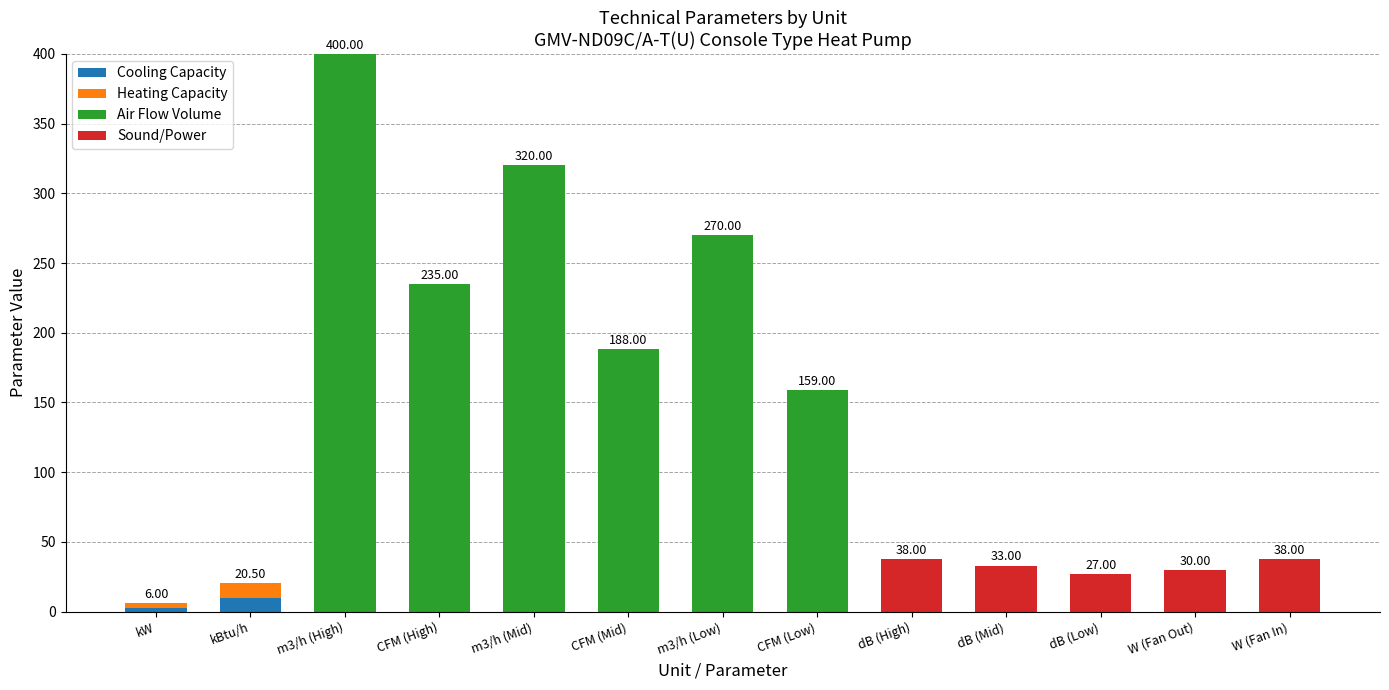

What is the sum of the Cooling Capacity values at CFM (Low) and kBtu/h?

9.5